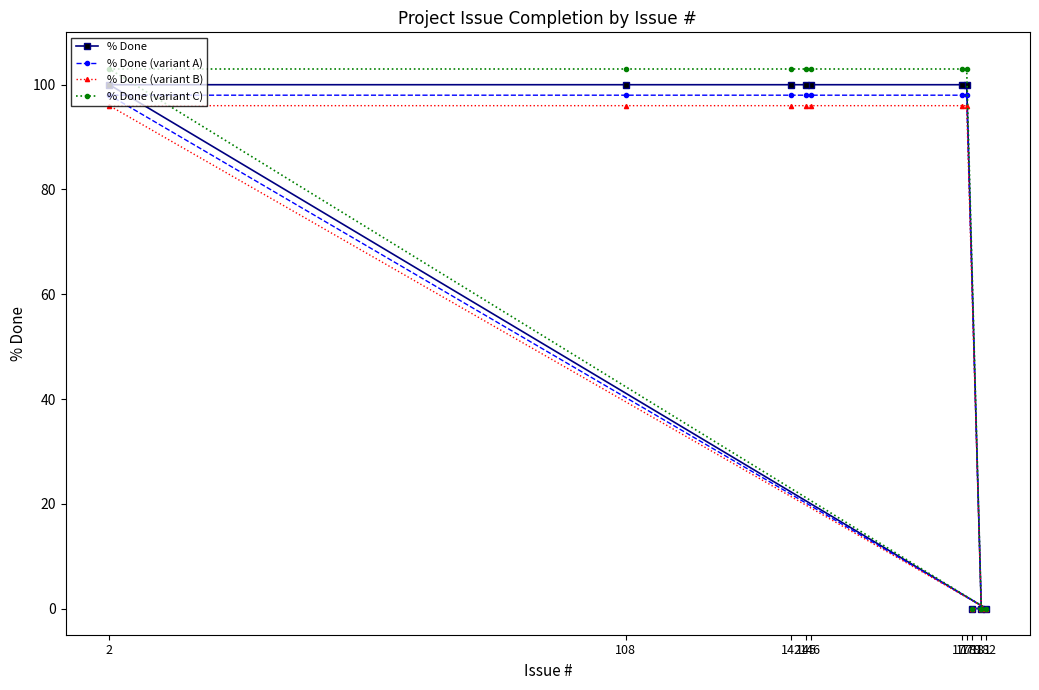

Which series changed the most between 145 and 2?

% Done